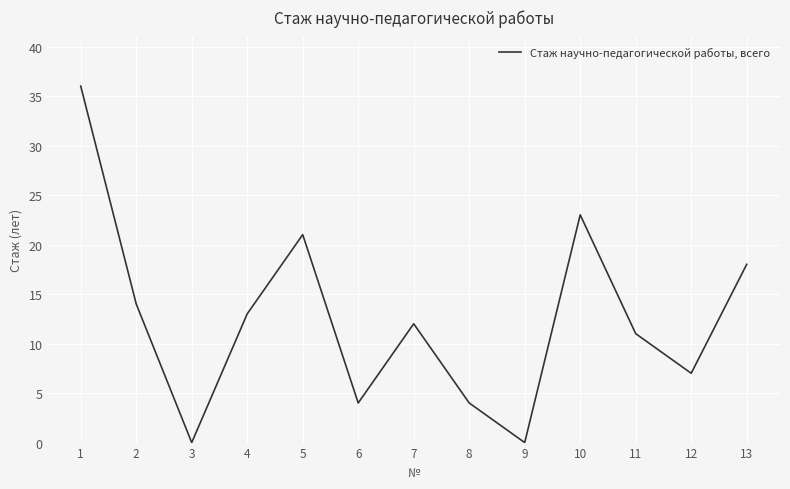

At which label does the data first exceed 12?

1